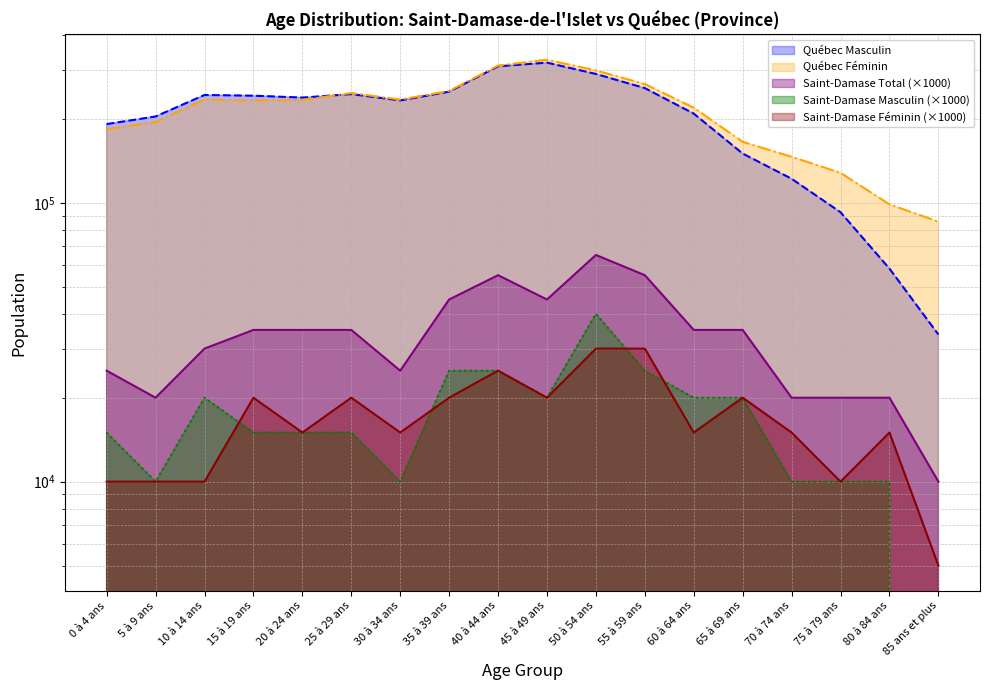

The value of Saint-Damase Féminin at 10 à 14 ans is 4382. True or false?

False